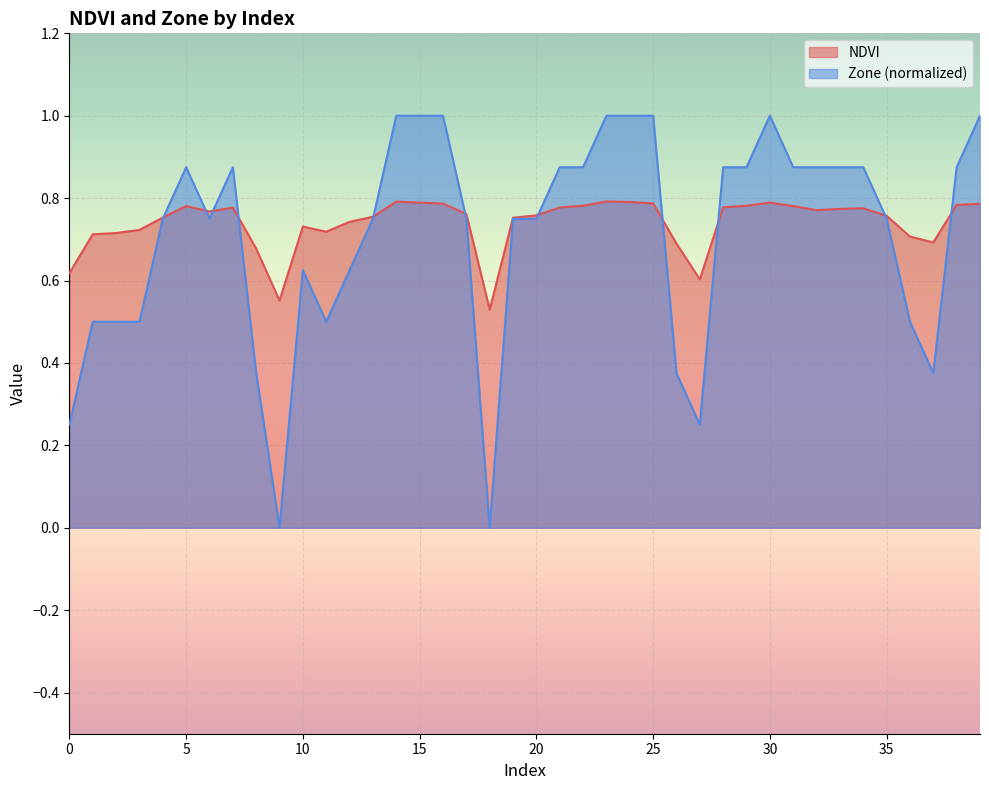

Reading right to left, transcribe all the data shown in this chart.

NDVI: 0.8	0.8	0.7	0.7	0.8	0.8	0.8	0.8	0.8	0.8	0.8	0.8	0.6	0.7	0.8	0.8	0.8	0.8	0.8	0.8	0.8	0.5	0.8	0.8	0.8	0.8	0.8	0.7	0.7	0.7	0.6	0.7	0.8	0.8	0.8	0.8	0.7	0.7	0.7	0.6
Zone: 1.0	0.9	0.4	0.5	0.8	0.9	0.9	0.9	0.9	1.0	0.9	0.9	0.2	0.4	1.0	1.0	1.0	0.9	0.9	0.8	0.8	0.0	0.8	1.0	1.0	1.0	0.8	0.6	0.5	0.6	0.0	0.4	0.9	0.8	0.9	0.8	0.5	0.5	0.5	0.2